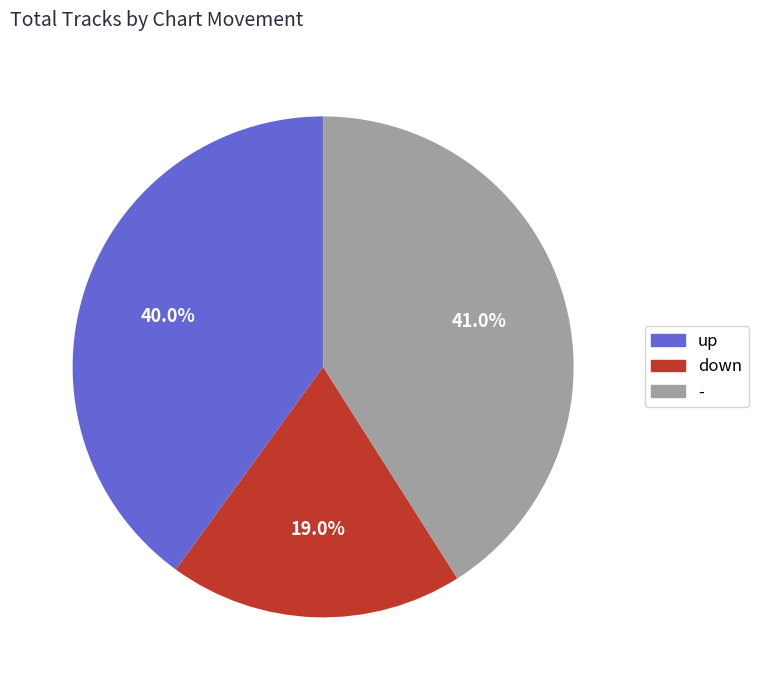

What percentage is NOT represented by -?

59.0%